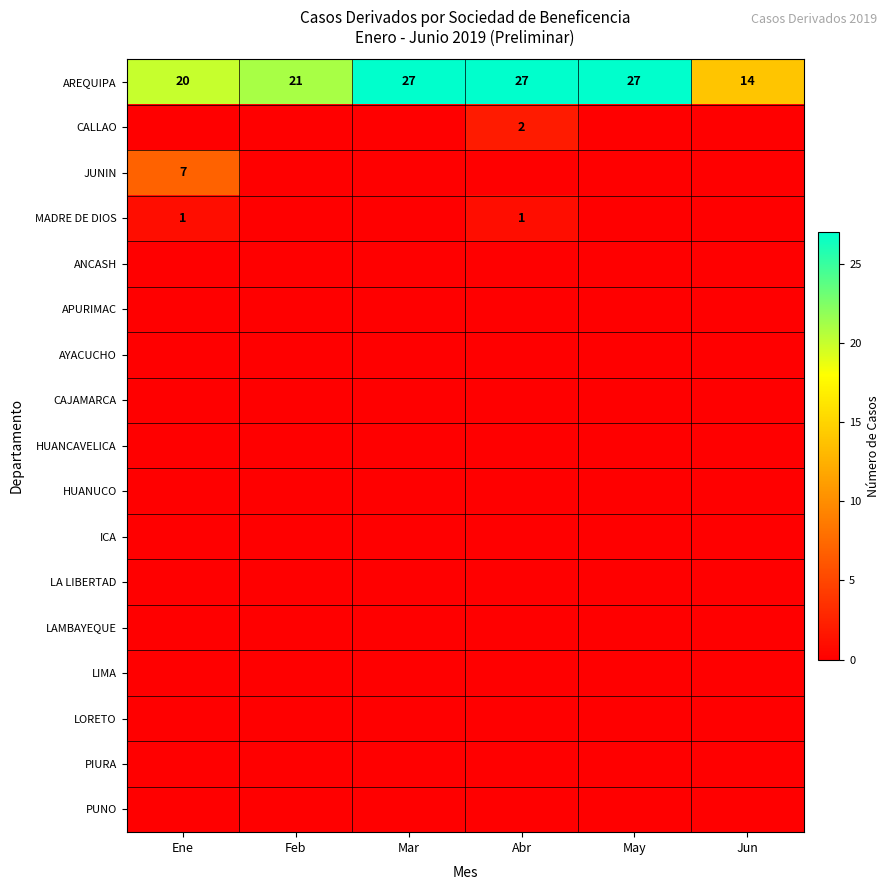

True or false: LAMBAYEQUE has a value of 0 at Abr.

True